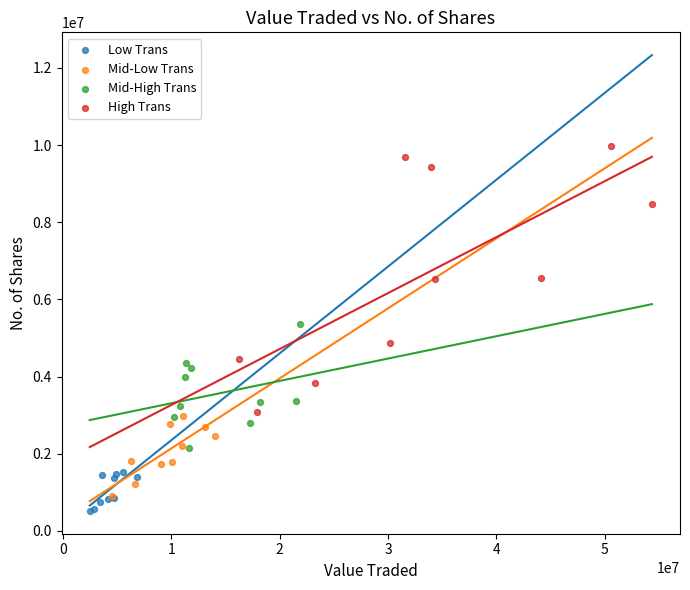

Which series reaches the minimum Y coordinate?

Low Trans